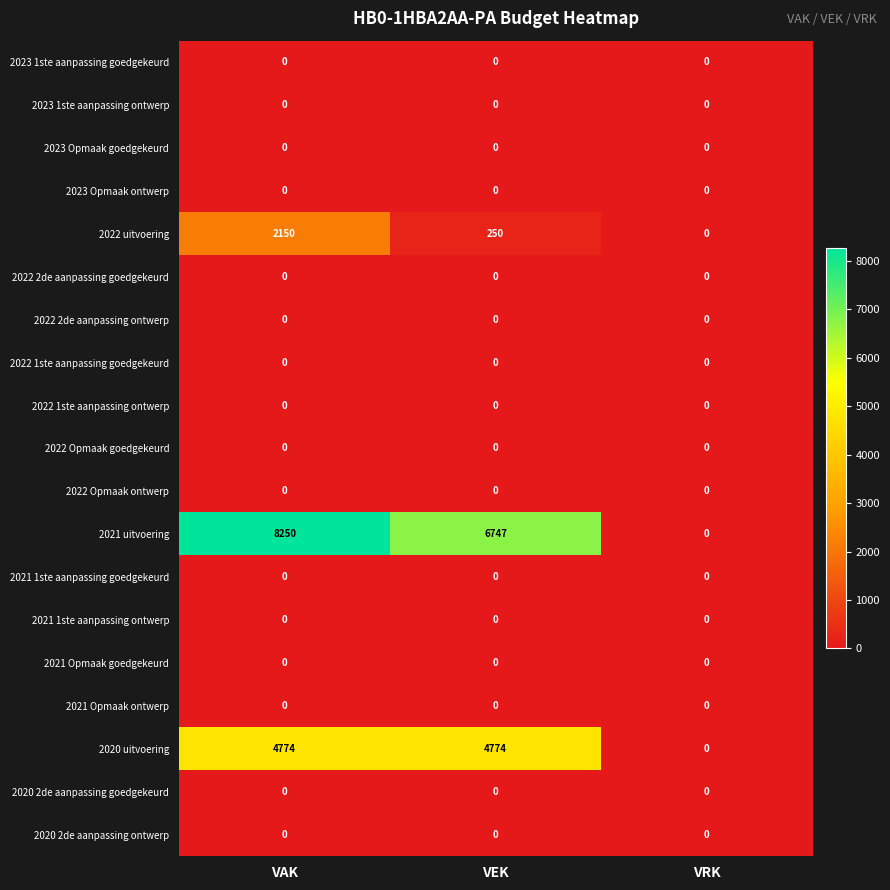

Between VEK and VRK, which series saw the biggest shift?

2021 uitvoering